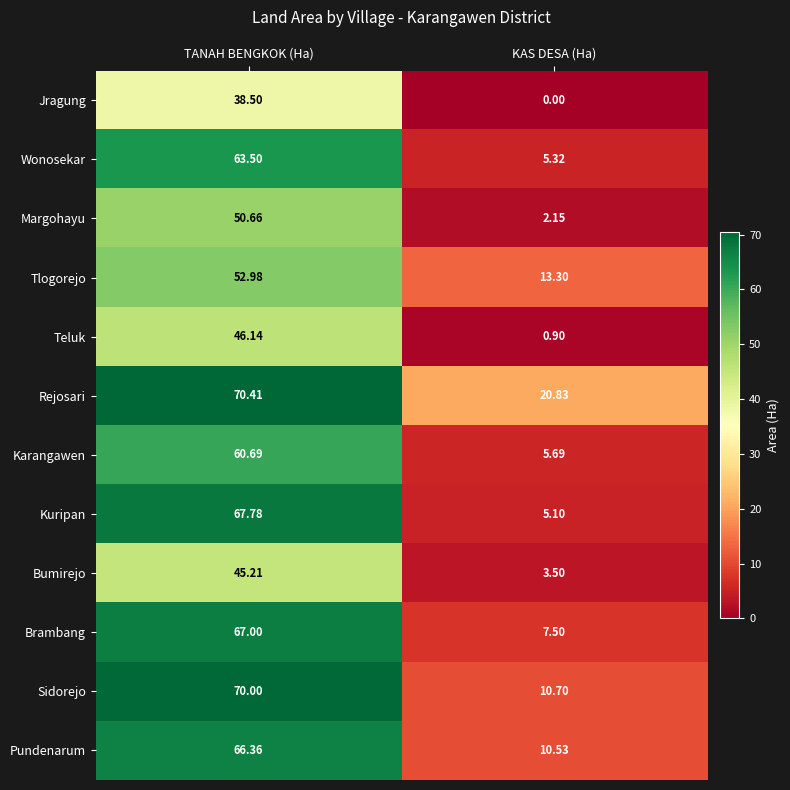

Is the value of Bumirejo at KAS DESA (Ha) greater than the value of Margohayu at KAS DESA (Ha)?

Yes